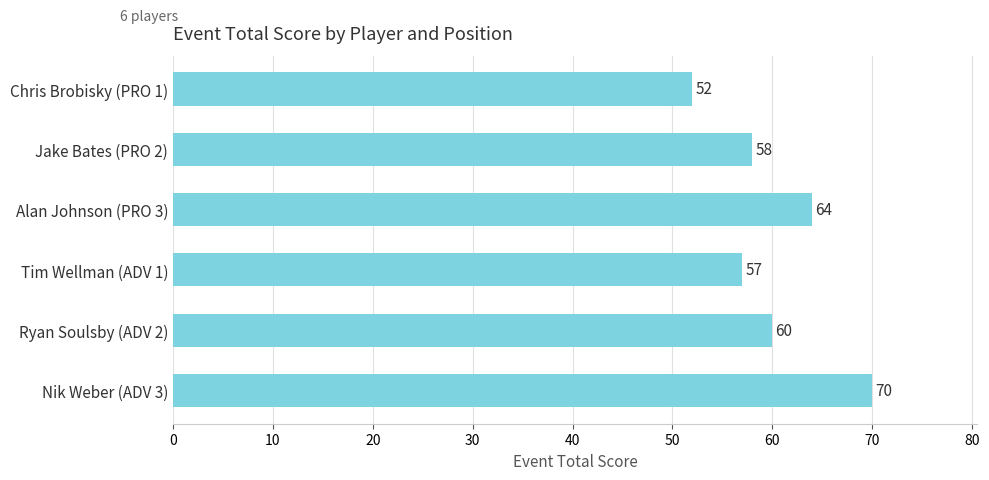

What is the minimum value shown in the chart?

52